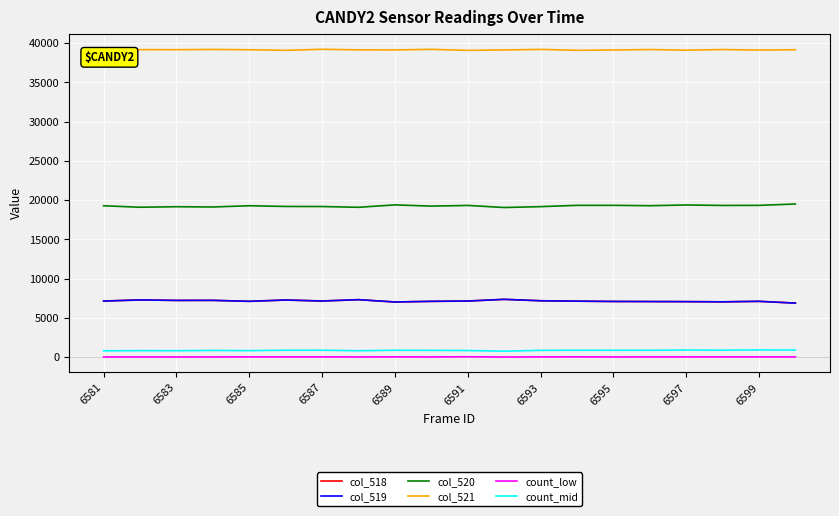

What is the maximum value shown in the chart?

39213